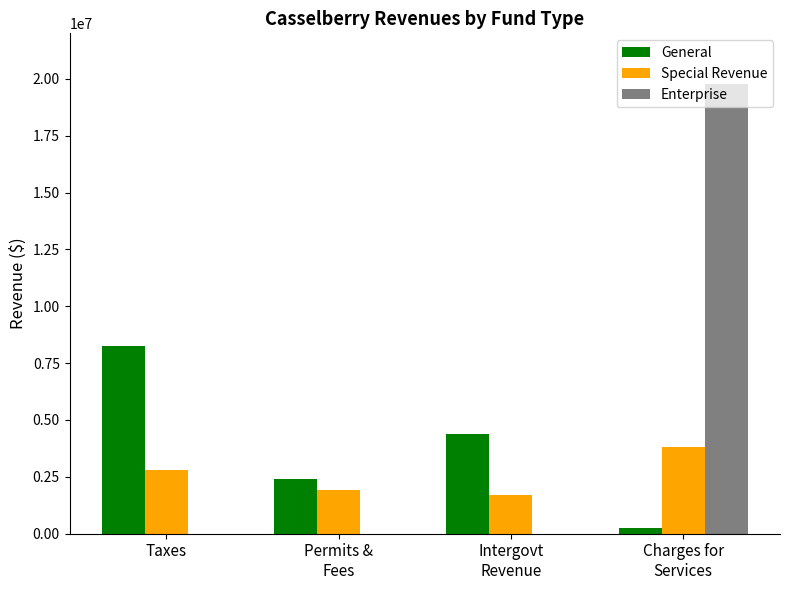

What is the sum of the Special Revenue values at Taxes and Intergovt
Revenue?

4515951